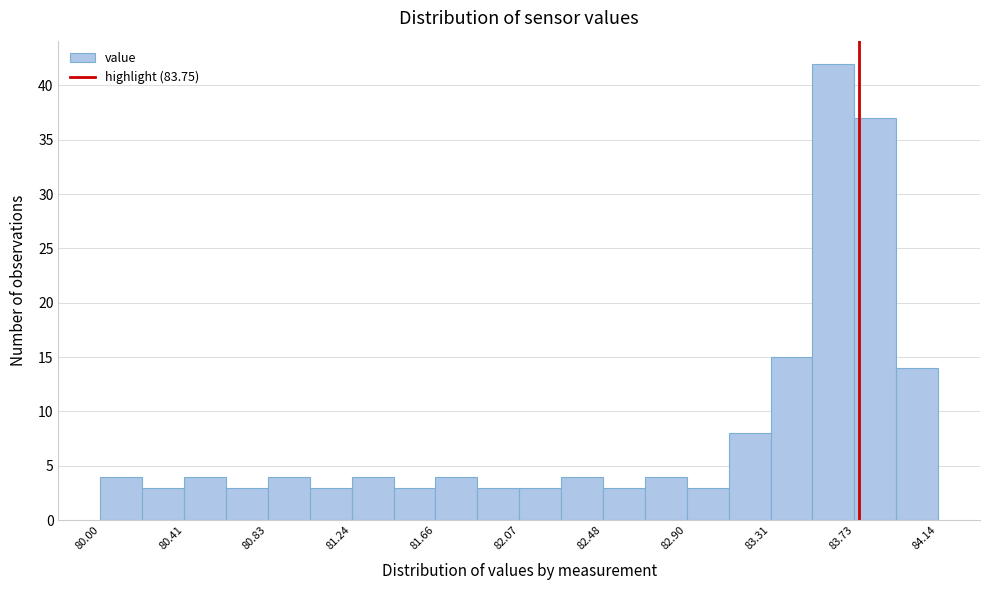

Which range on the x-axis has the tallest bar?

83.50 to 83.75